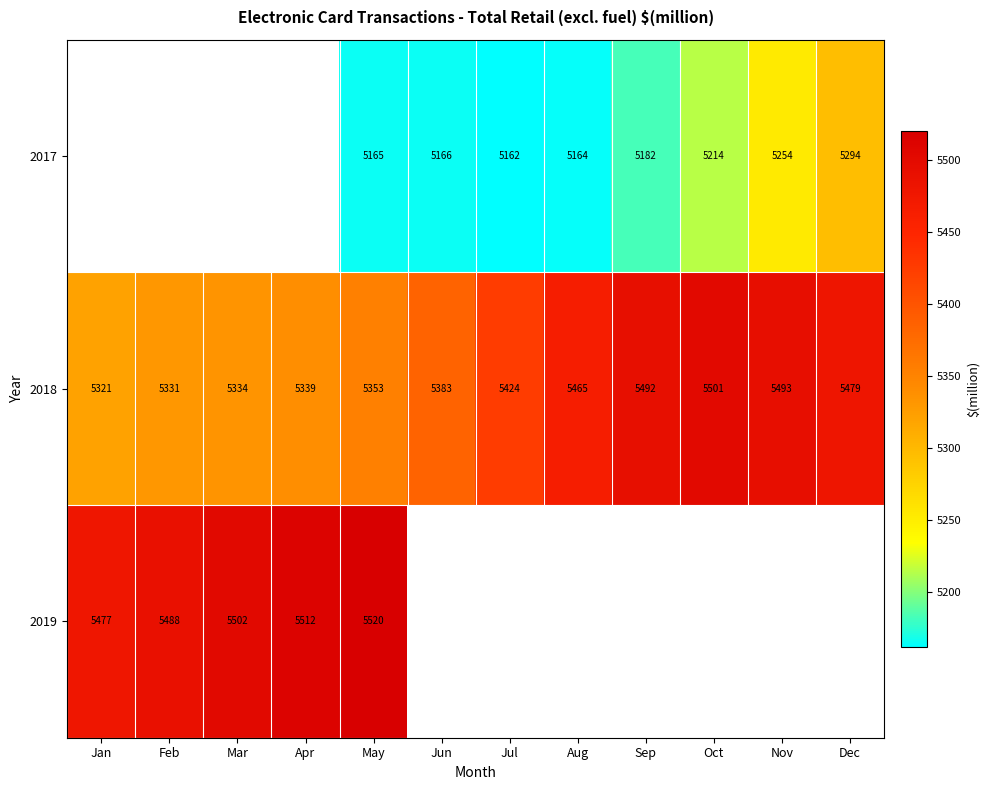

What is the sum of all 2018 values?

64915